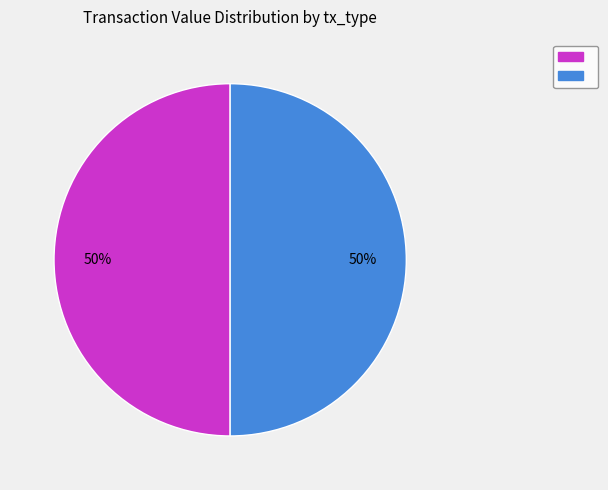

To the nearest percent, what is the average slice percentage?

50%